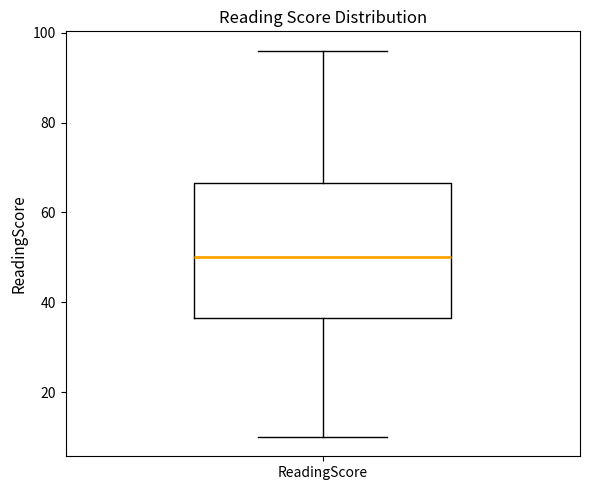

Transcribe this box plot: give where the median line is, the range the box spans, and where the two whiskers end, as read against the y-axis. The values are not printed on the chart, so give them approximately, as read against the axis.

median 50, box 36 to 66, whiskers 10 to 96